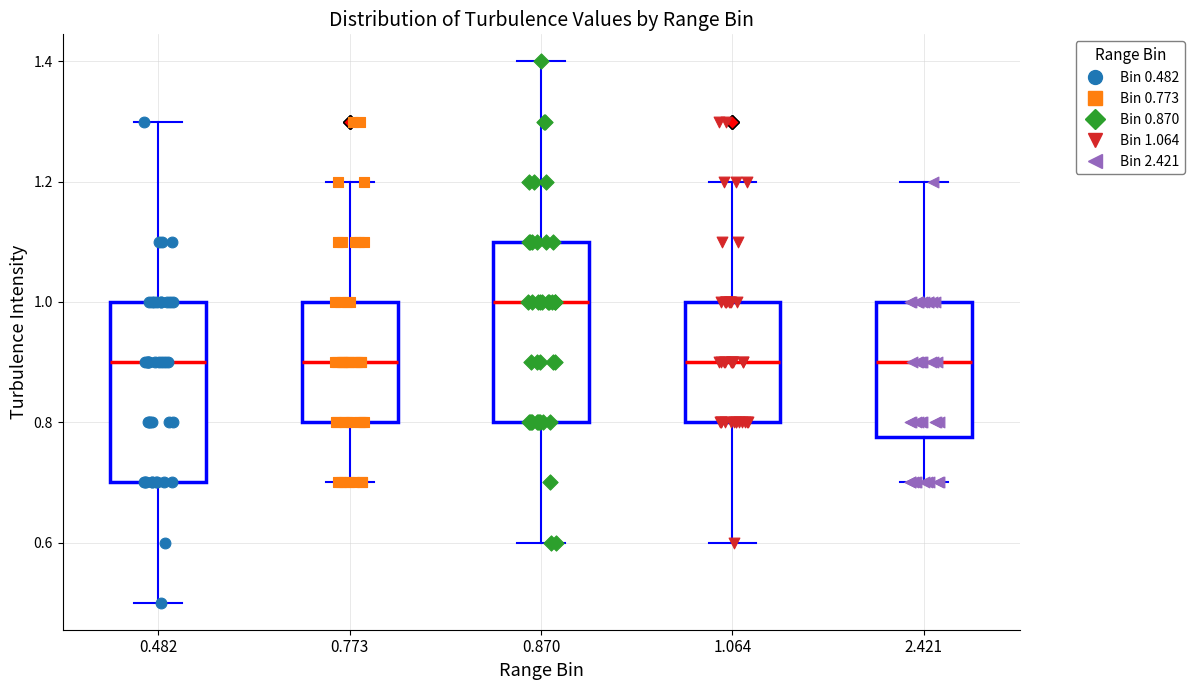

Reading left to right, transcribe this box plot: for each box, give where its median line is, the range the box spans, and where its two whiskers end, as read against the y-axis. The values are not printed on the chart, so give them approximately, as read against the axis.

0.482: median 0.90, box 0.70 to 1.00, whiskers 0.50 to 1.30
0.773: median 0.90, box 0.80 to 1.00, whiskers 0.70 to 1.20
0.870: median 1.00, box 0.80 to 1.10, whiskers 0.60 to 1.40
1.064: median 0.90, box 0.80 to 1.00, whiskers 0.60 to 1.20
2.421: median 0.90, box 0.78 to 1.00, whiskers 0.70 to 1.20